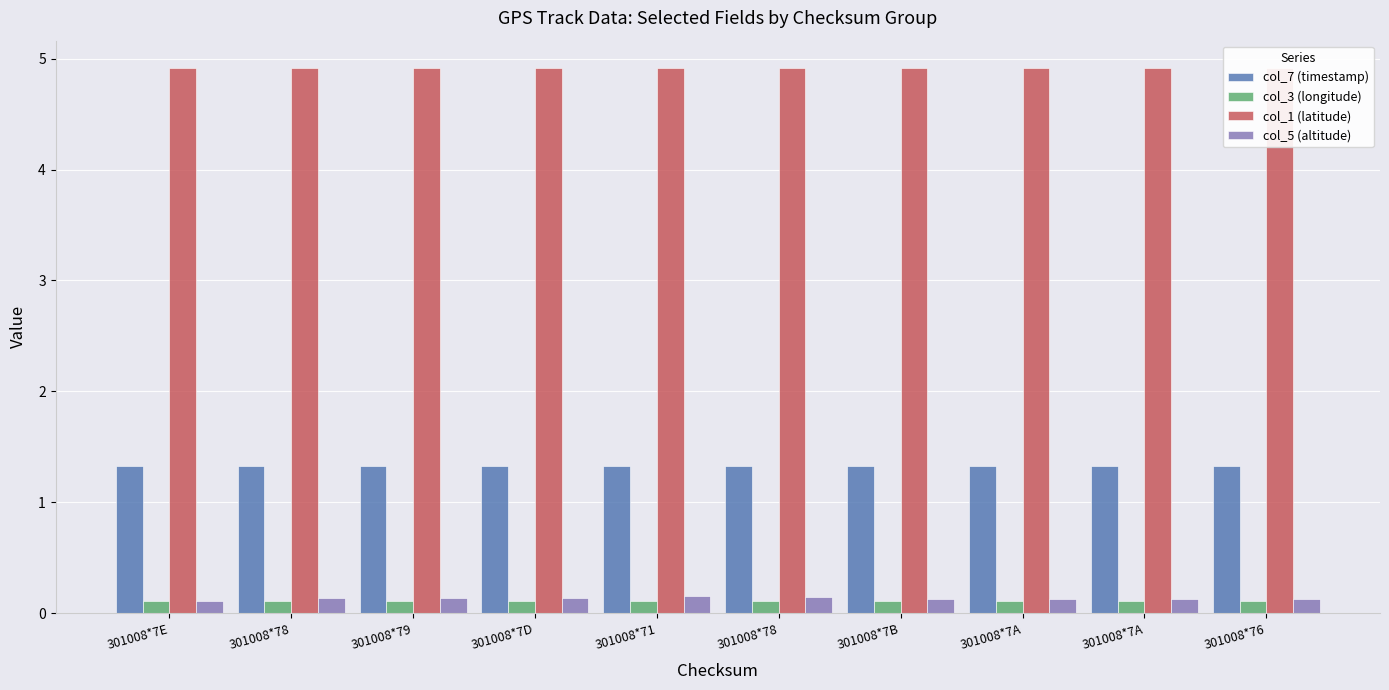

The col_7 (timestamp) series shows 1.8 at 301008*7D. True or false?

False